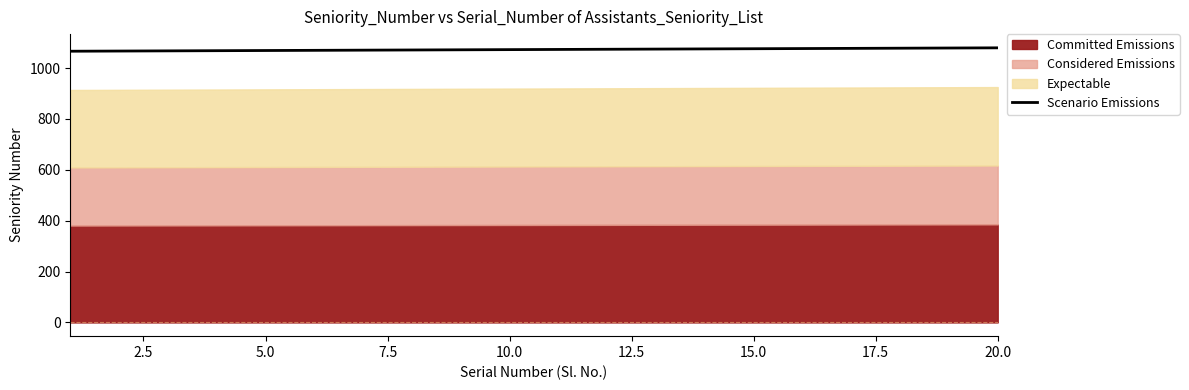

How many categories are shown in the chart?

20